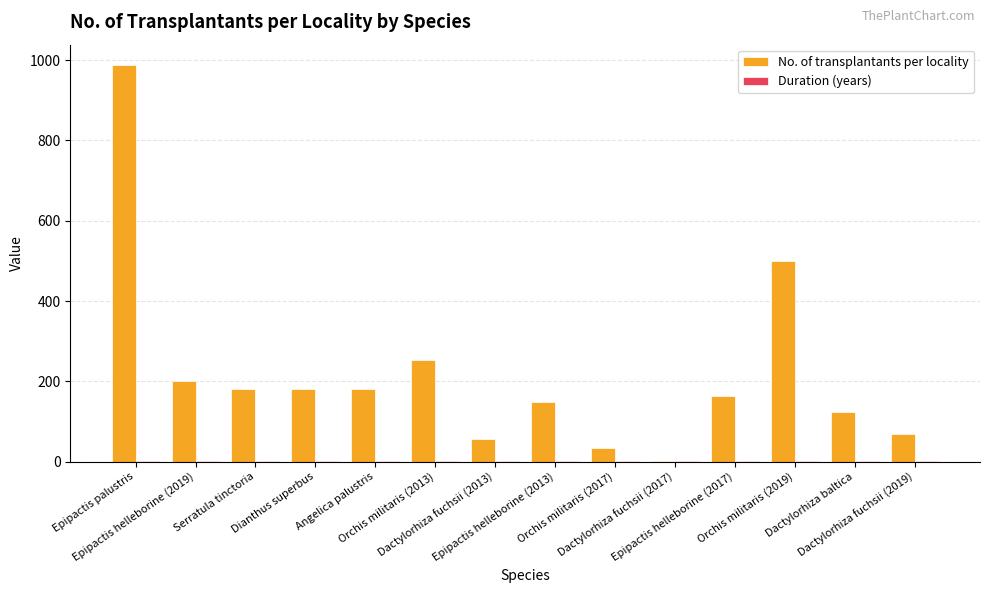

Which series has the largest total across all categories?

No. of transplantants per locality